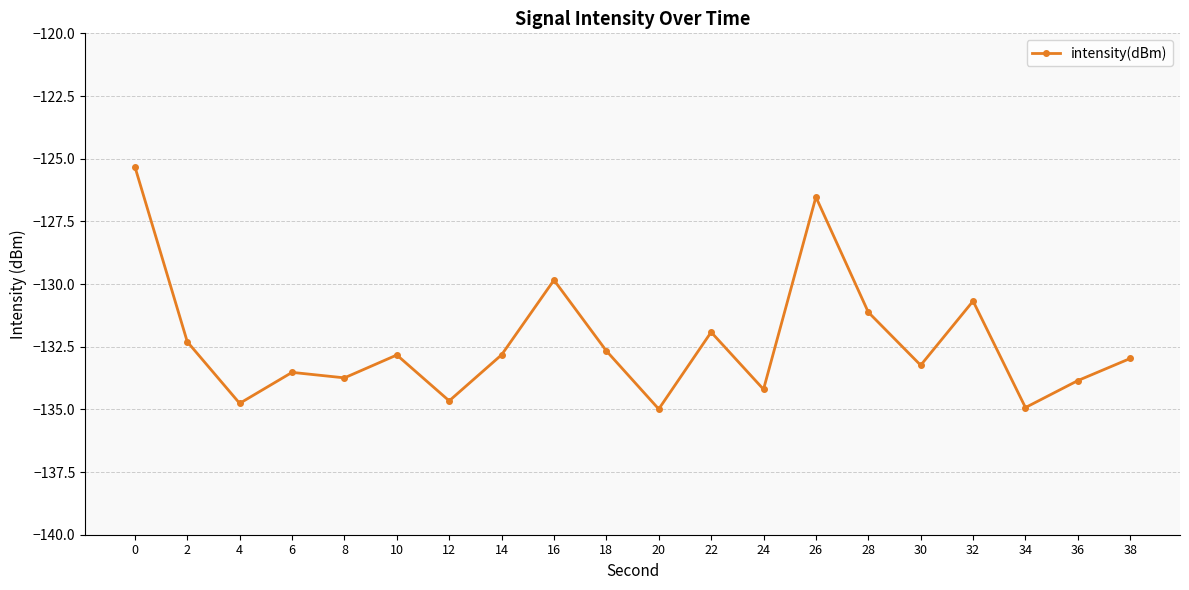

Where is the data nearest to the value -130?

16